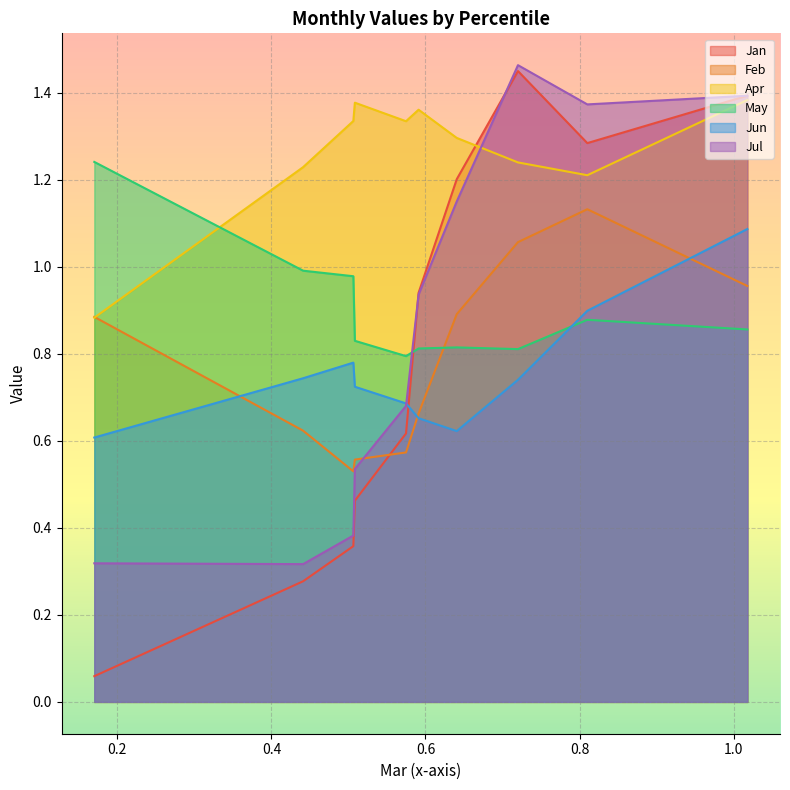

How many intersections are there between Jul and Jun?

1